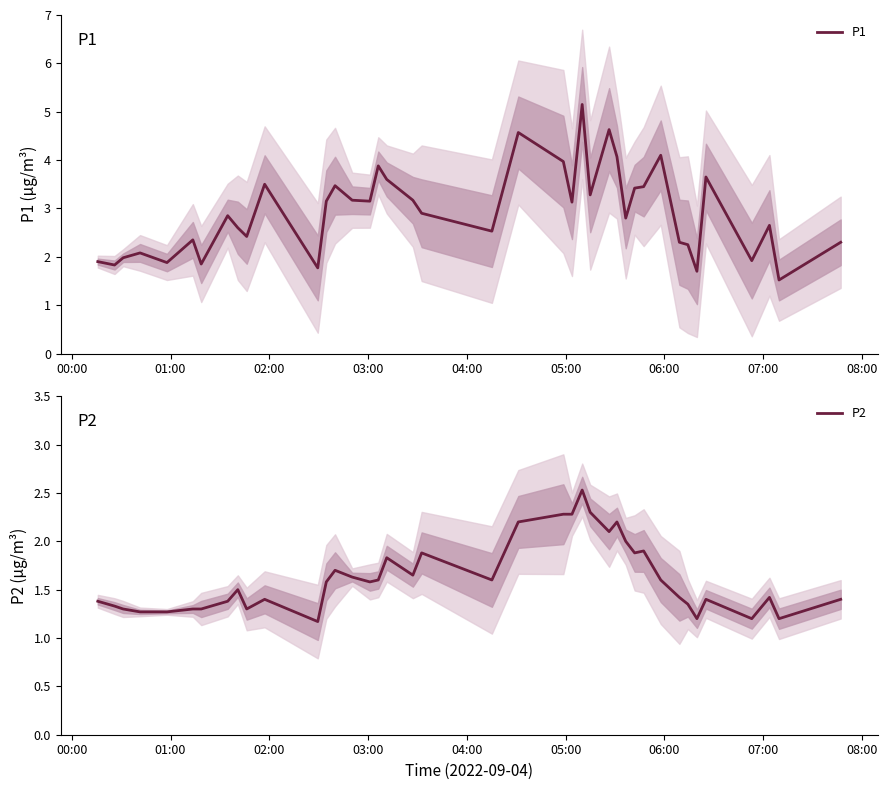

True or false: P2 and P1 intersect in this chart.

False